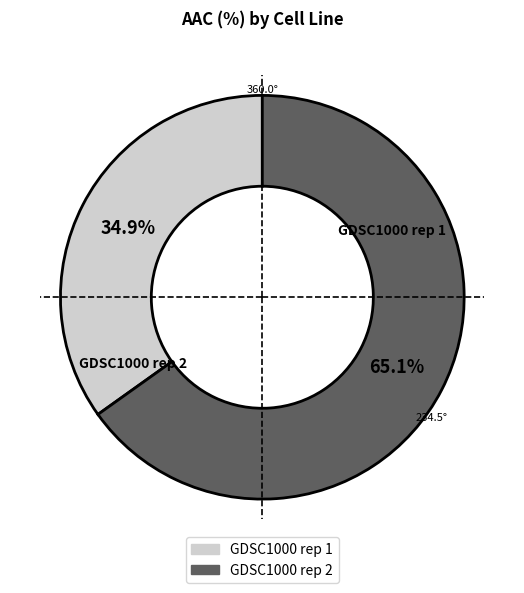

What is the total percentage of GDSC1000 rep 1 and GDSC1000 rep 2?

100.0%